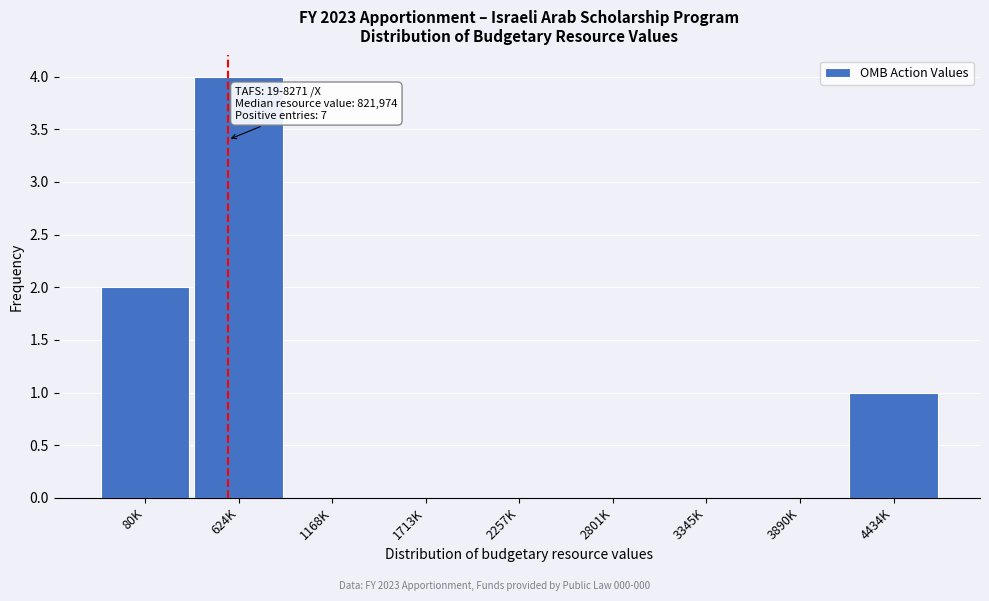

Reading left to right, extract all data points from this chart.

80K=2	624K=4	1168K=0	1713K=0	2257K=0	2801K=0	3345K=0	3890K=0	4434K=1